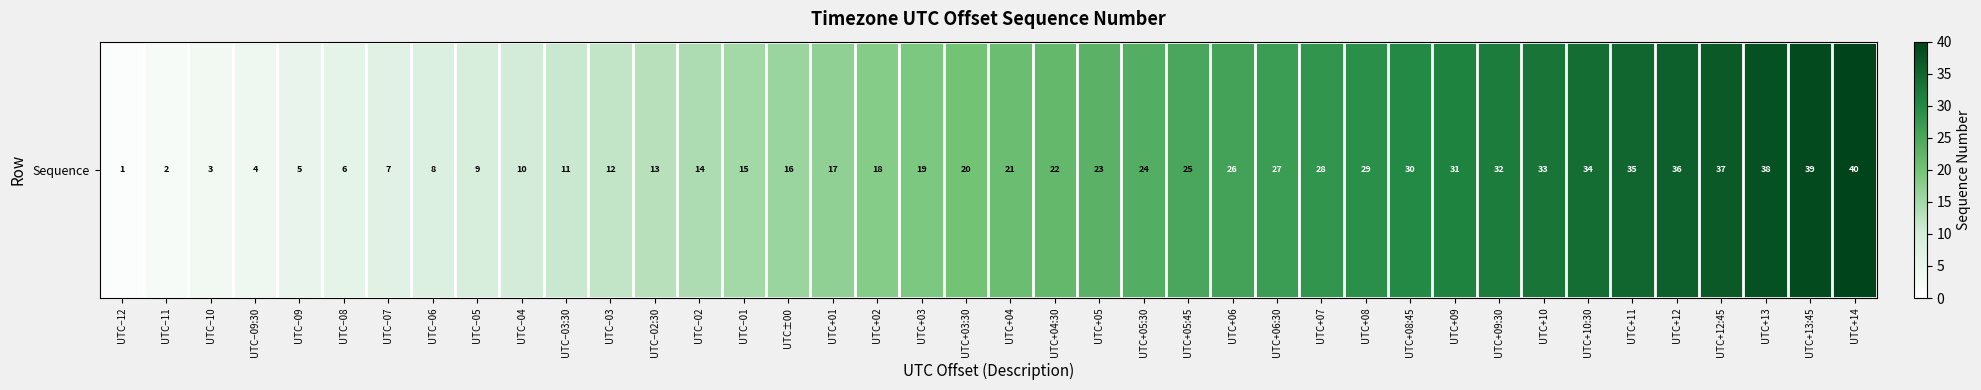

Which has a higher value, UTC−05 or UTC−06?

UTC−05